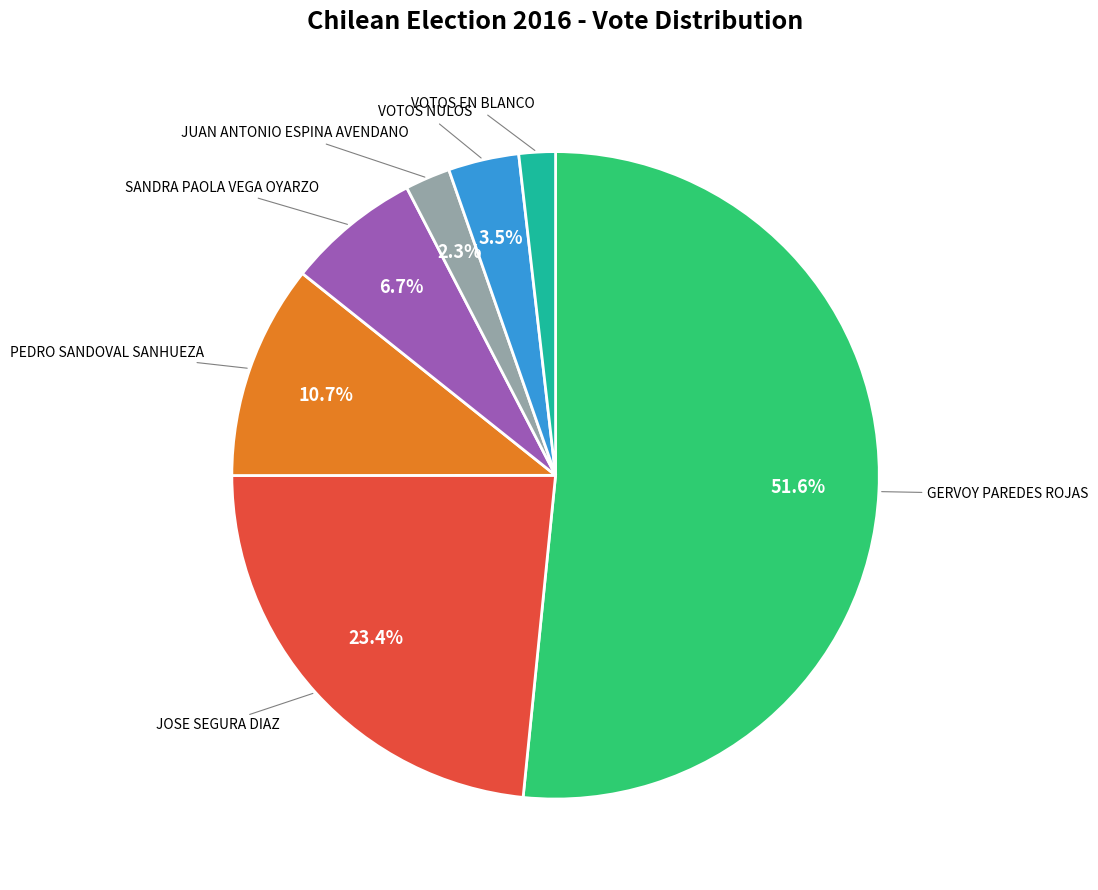

How many slices are in this pie chart?

7